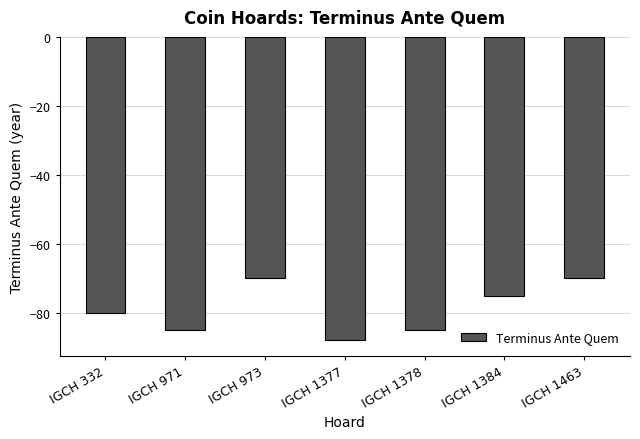

Reading left to right, transcribe all the data shown in this chart.

IGCH 332=-80	IGCH 971=-85	IGCH 973=-70	IGCH 1377=-88	IGCH 1378=-85	IGCH 1384=-75	IGCH 1463=-70